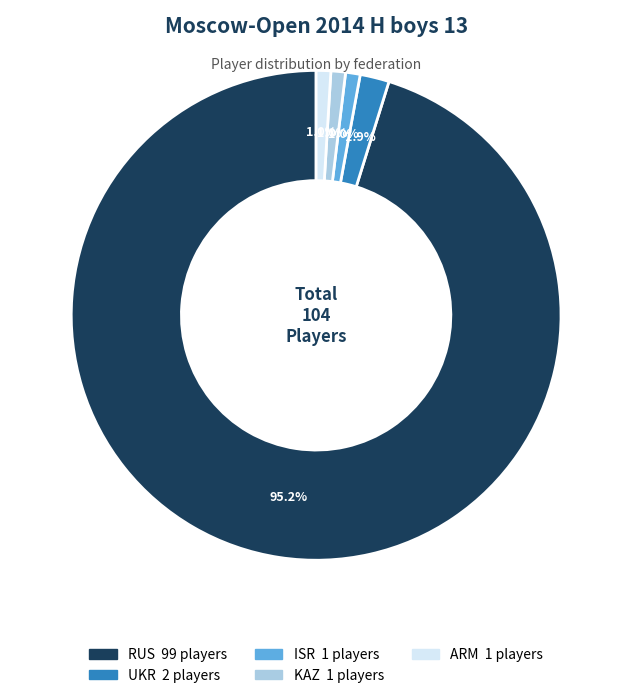

Count the number of slices in the pie.

5